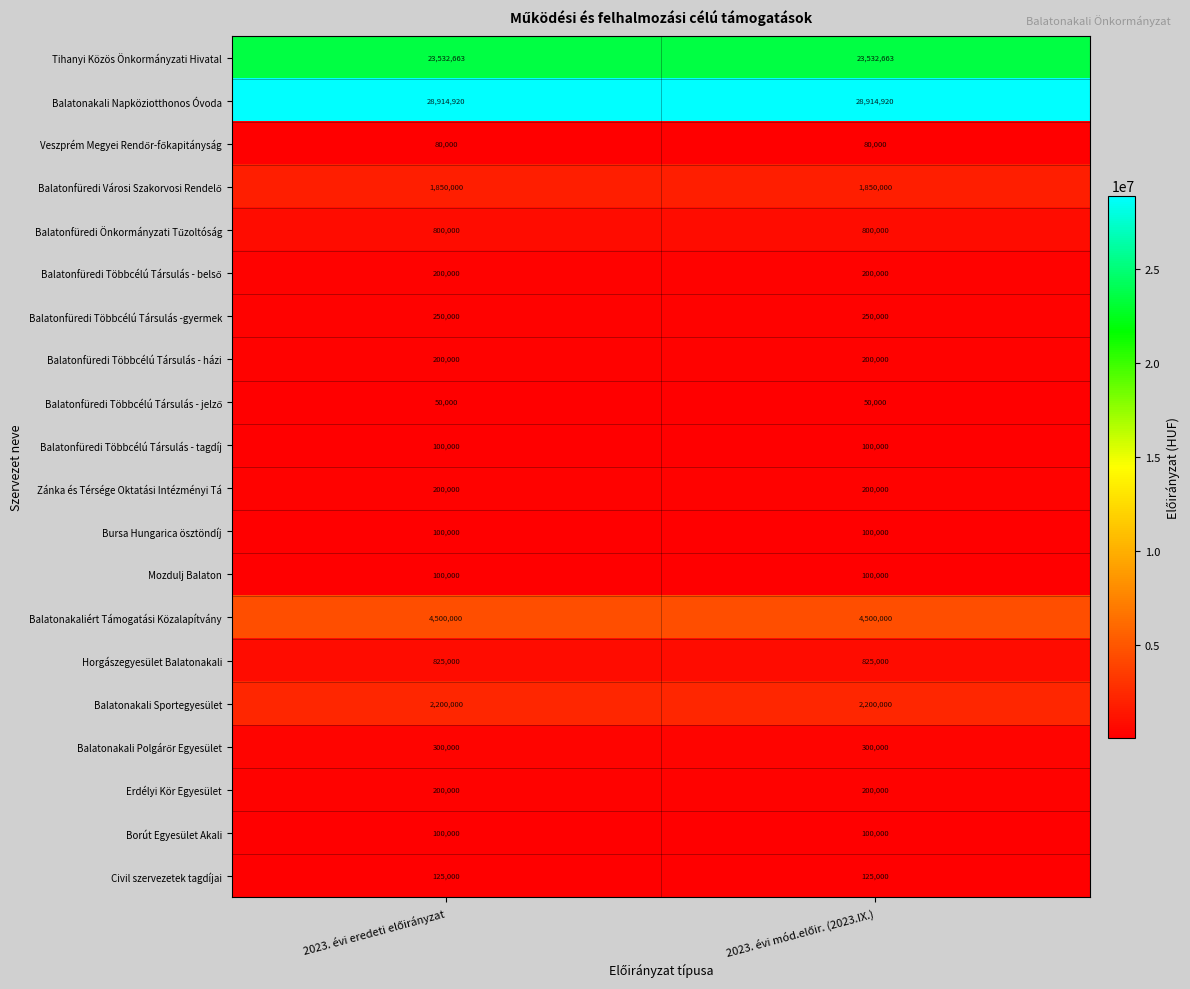

Which series has the largest total across all categories?

Balatonakali Napköziotthonos Óvoda